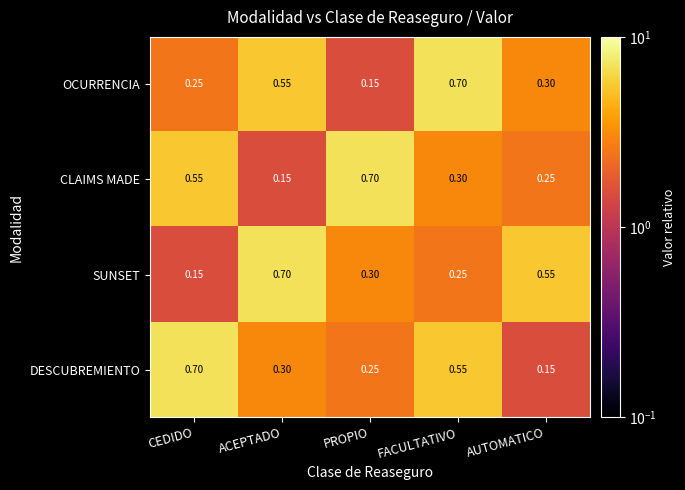

Which category has the highest value in the CLAIMS MADE series?

PROPIO